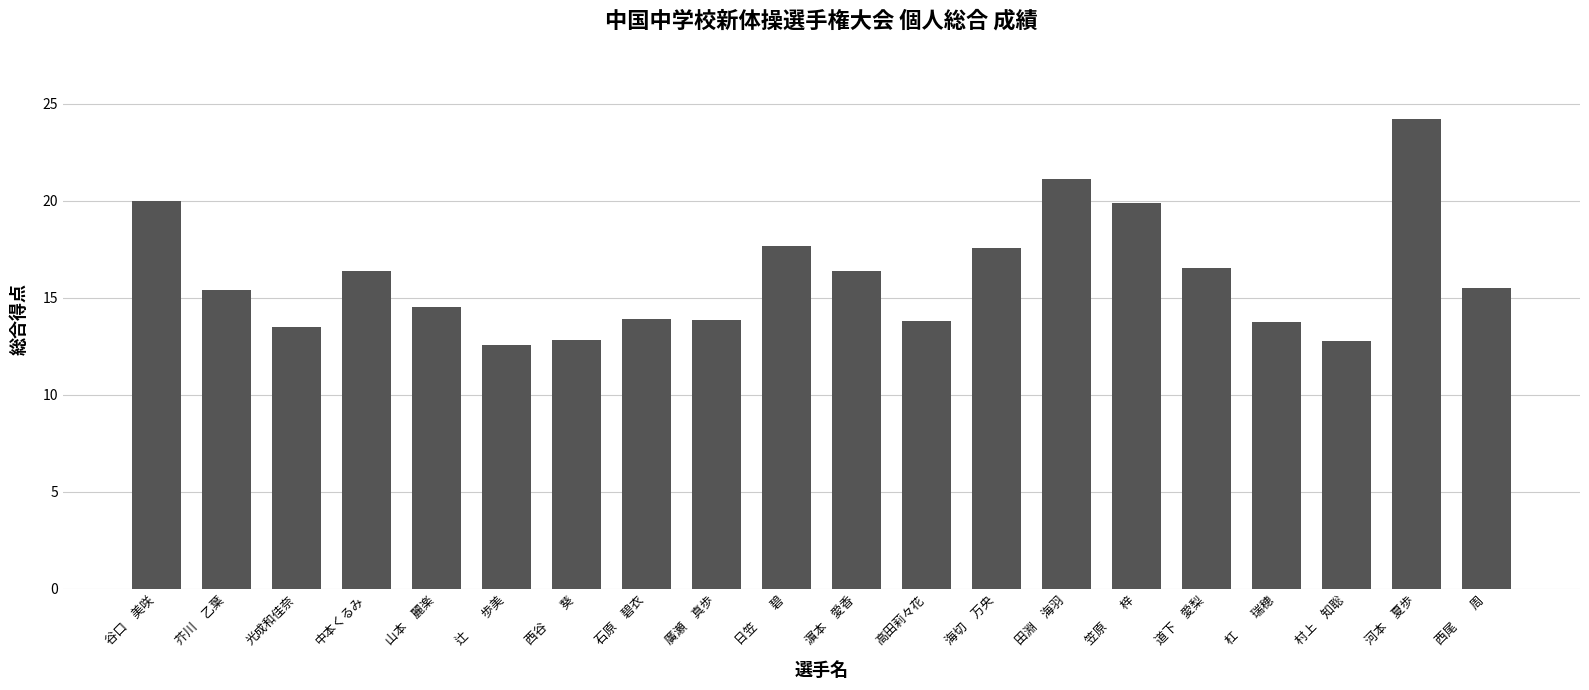

What is the label of the 8th bar from the right?

海切　万央